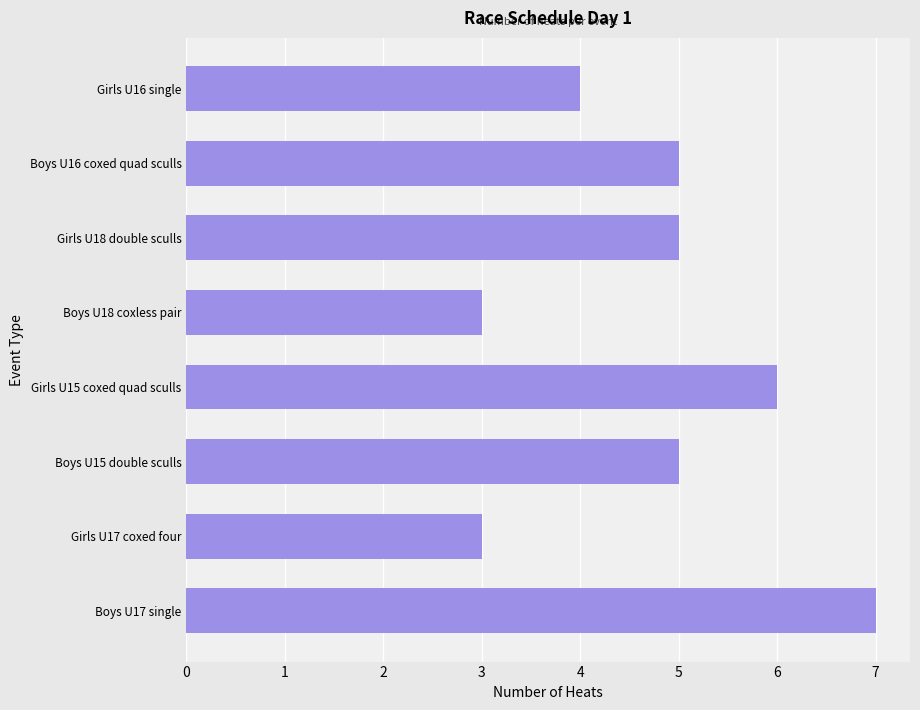

Reading bottom to top, transcribe all the data shown in this chart.

7	3	5	6	3	5	5	4